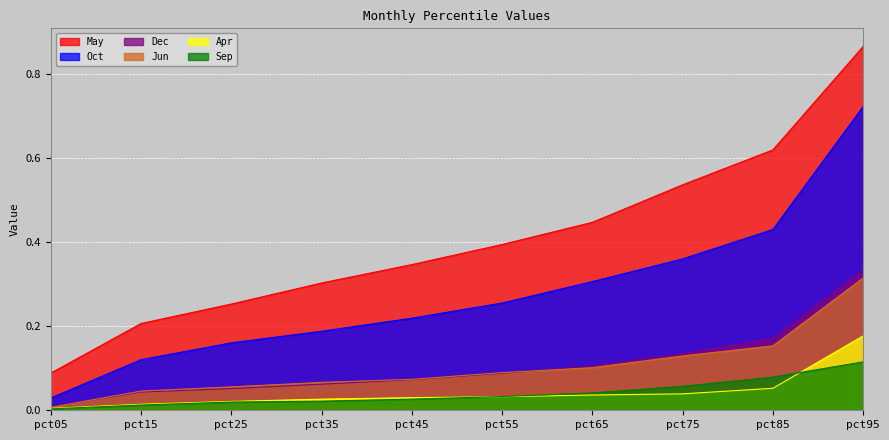

At which label does May reach its minimum?

pct05